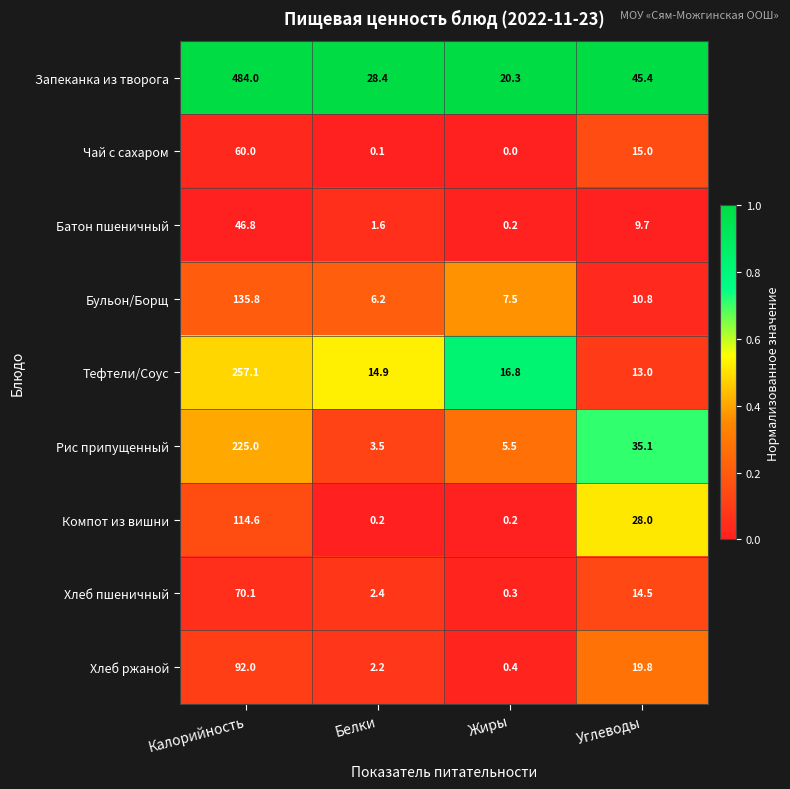

What is the average value of the Запеканка из творога series?

144.5